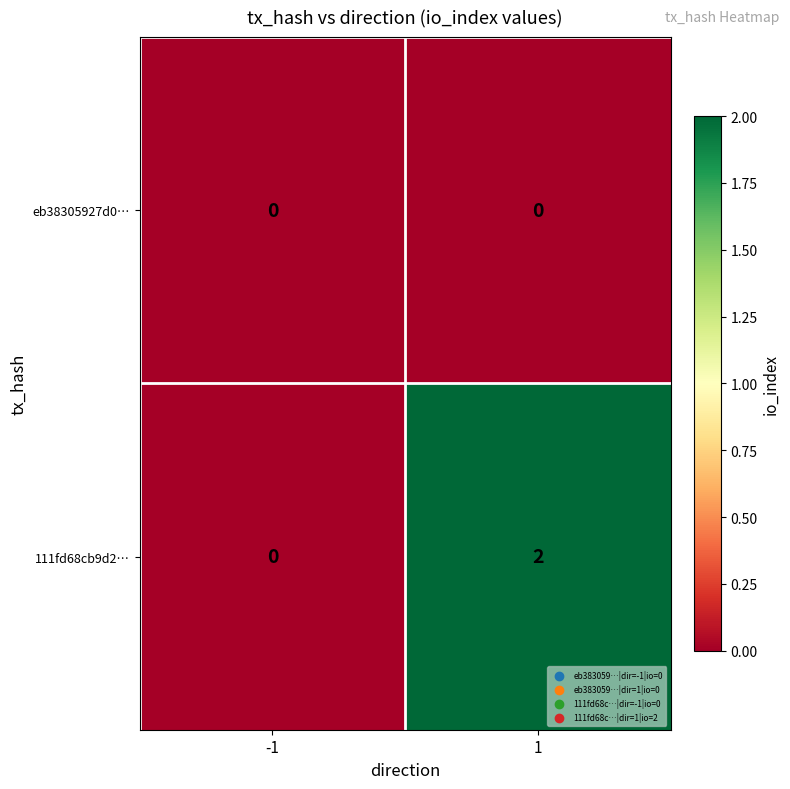

What is the spread (max minus min) of values at 1?

2